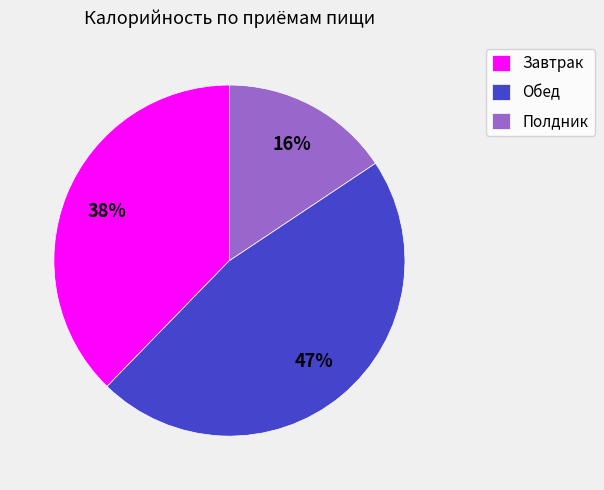

Approximately how many times larger is the value at Полдник compared to Обед?

0.3